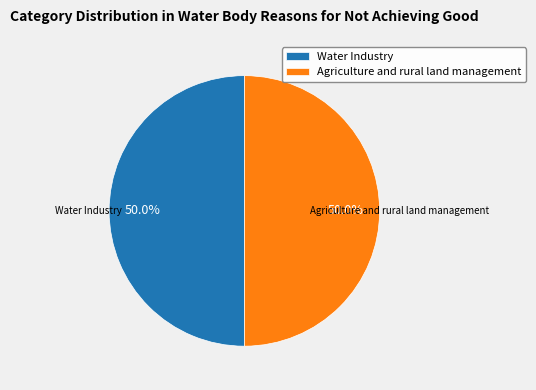

True or false: Water Industry accounts for 44% of the total.

False